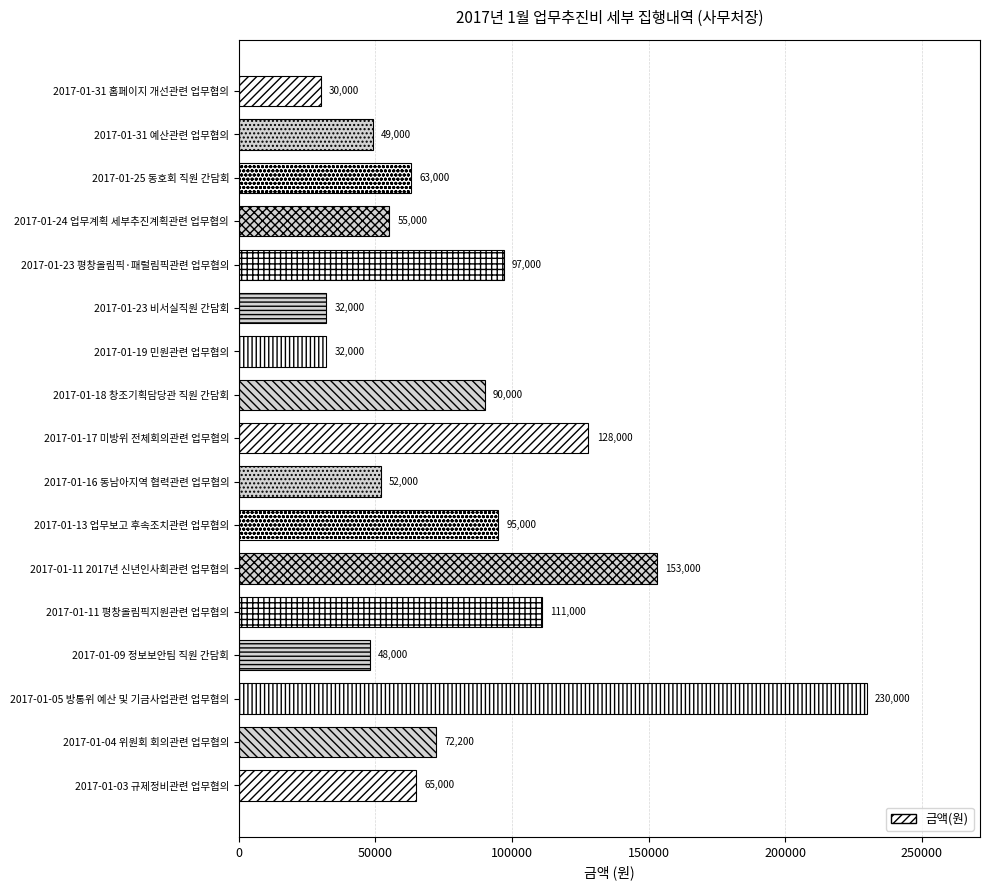

Where is the data nearest to the value 130000?

2017-01-17 미방위 전체회의관련 업무협의